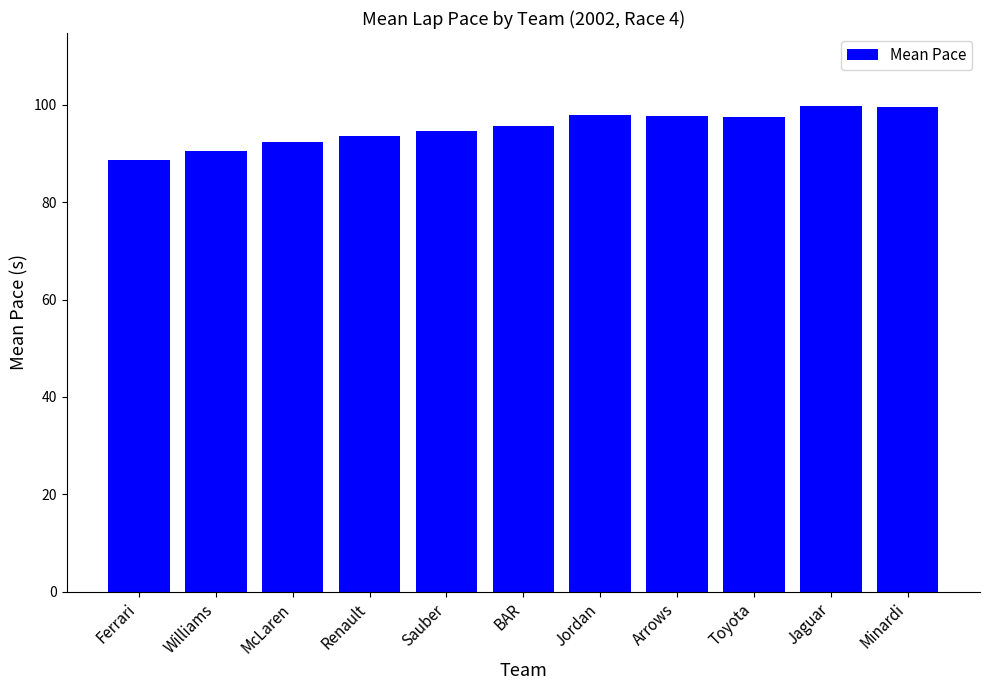

What is the approximate value at Minardi?

99.6